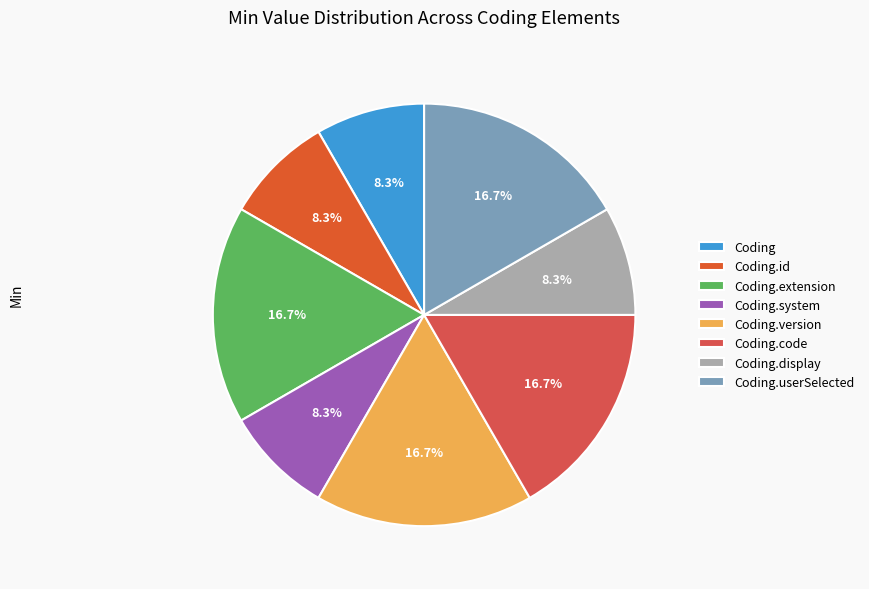

The Coding.system slice represents 1% of the pie. True or false?

False